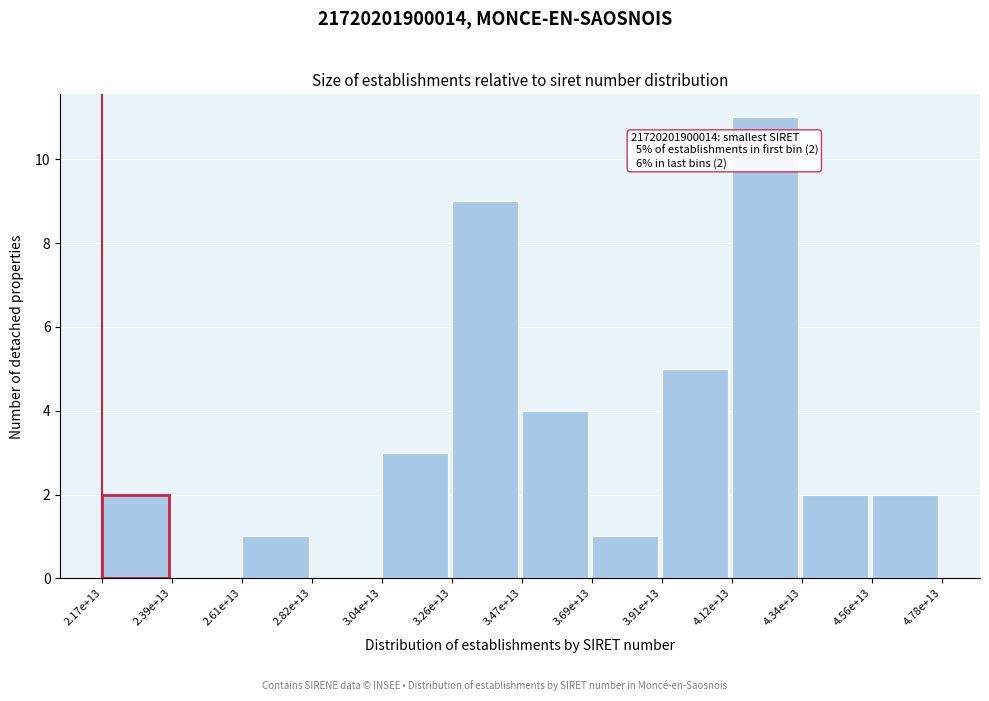

Reading left to right, what are all the values shown in this chart?

2.17e+13=2	2.39e+13=0	2.61e+13=1	2.82e+13=0	3.04e+13=3	3.26e+13=9	3.47e+13=4	3.69e+13=1	3.91e+13=5	4.12e+13=11	4.34e+13=2	4.56e+13=2